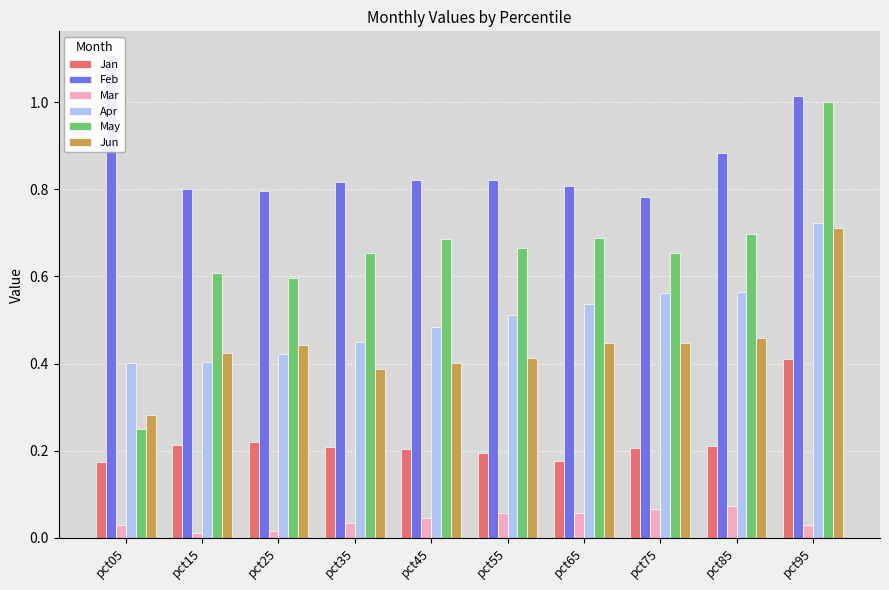

Which label corresponds to the largest value in the chart?

pct05